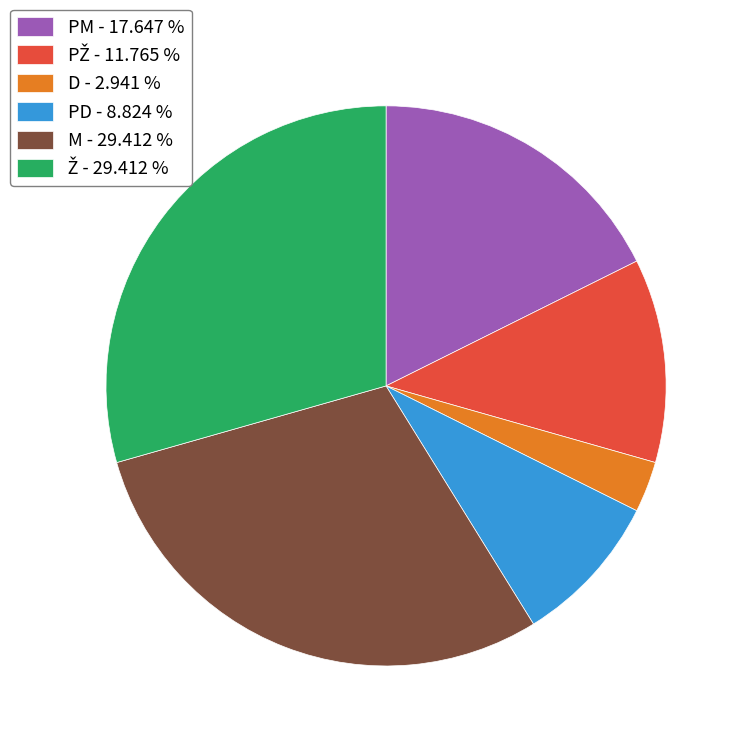

True or false: PD accounts for 9% of the total.

True